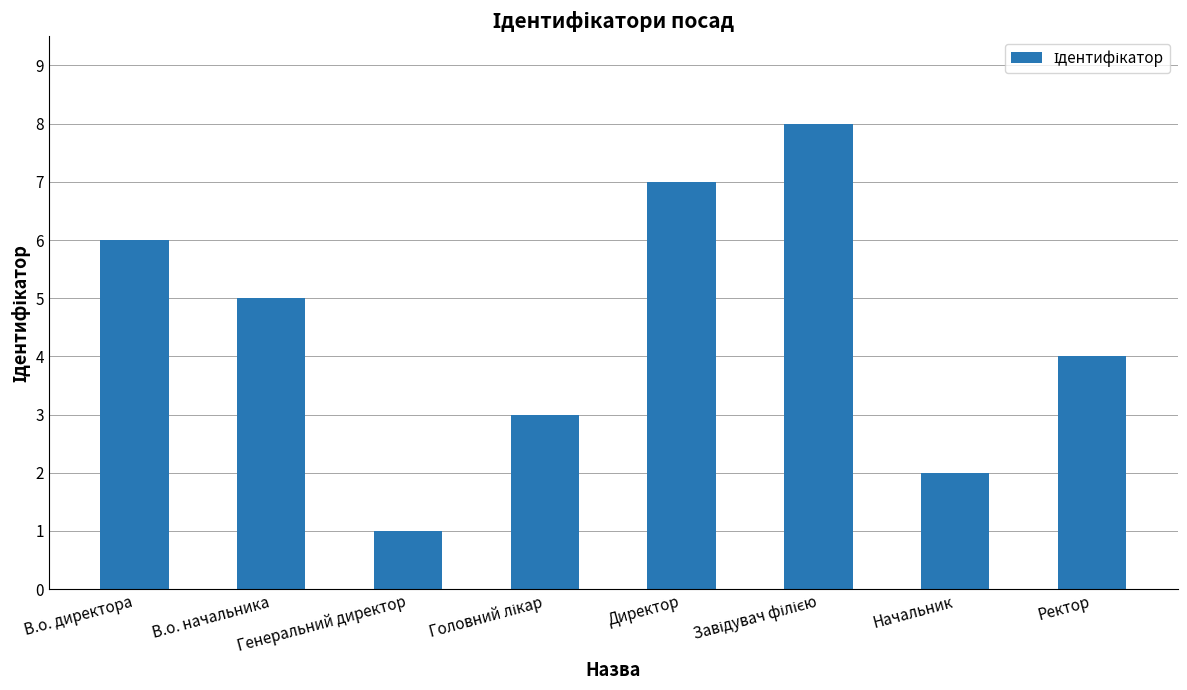

What is the difference between the maximum and second lowest values?

6